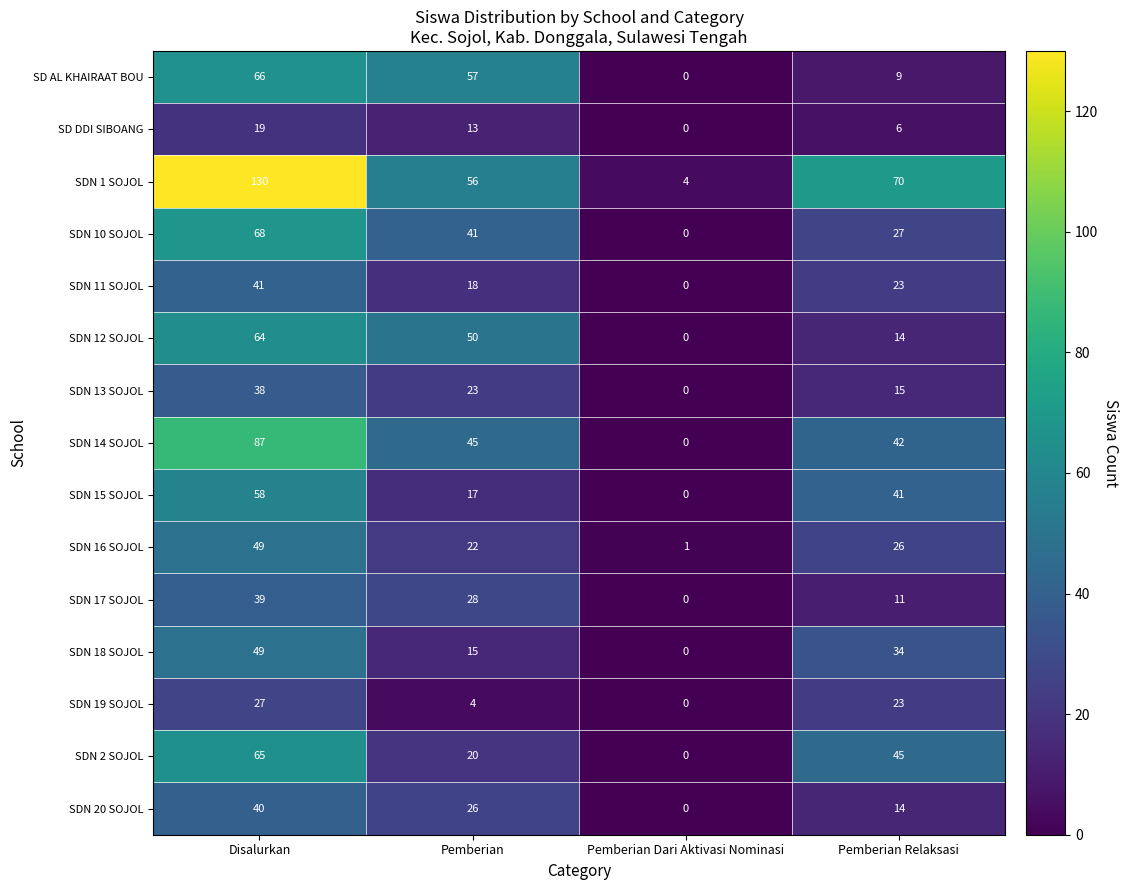

What is the spread (max minus min) of values at Pemberian?

53